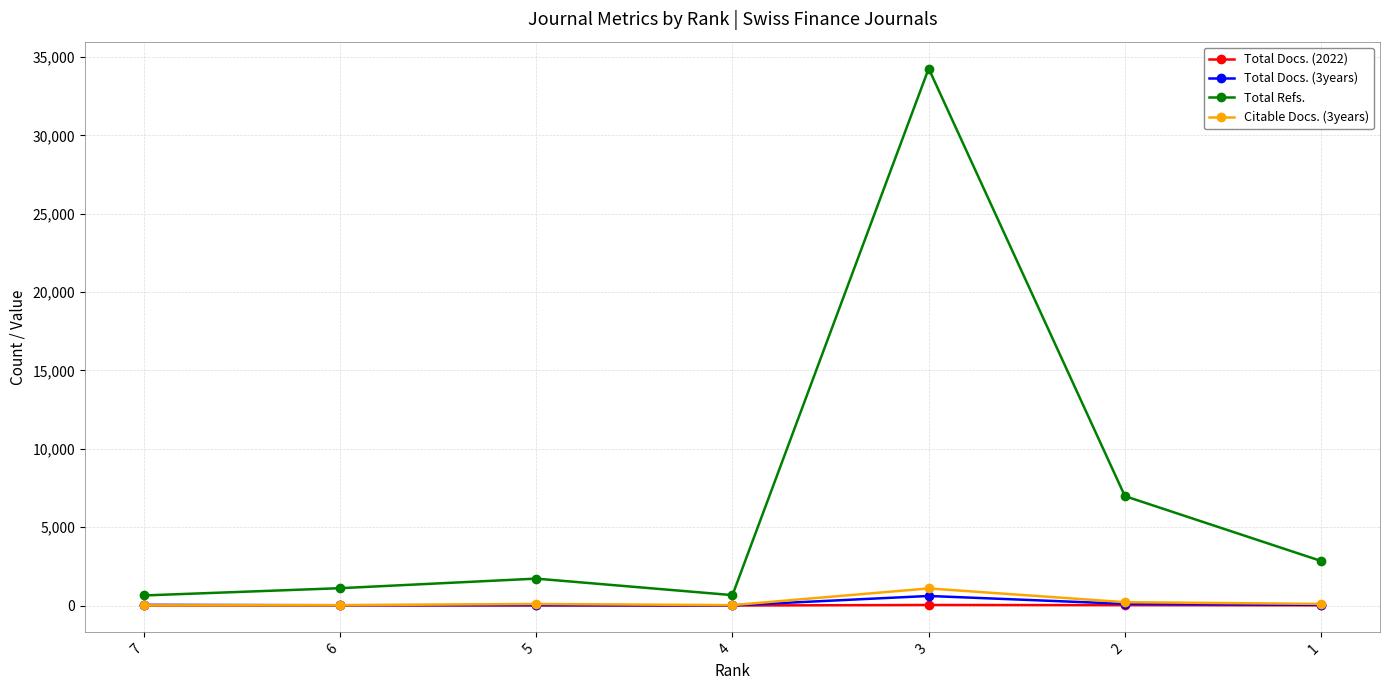

What is the maximum value shown in the chart?

34260